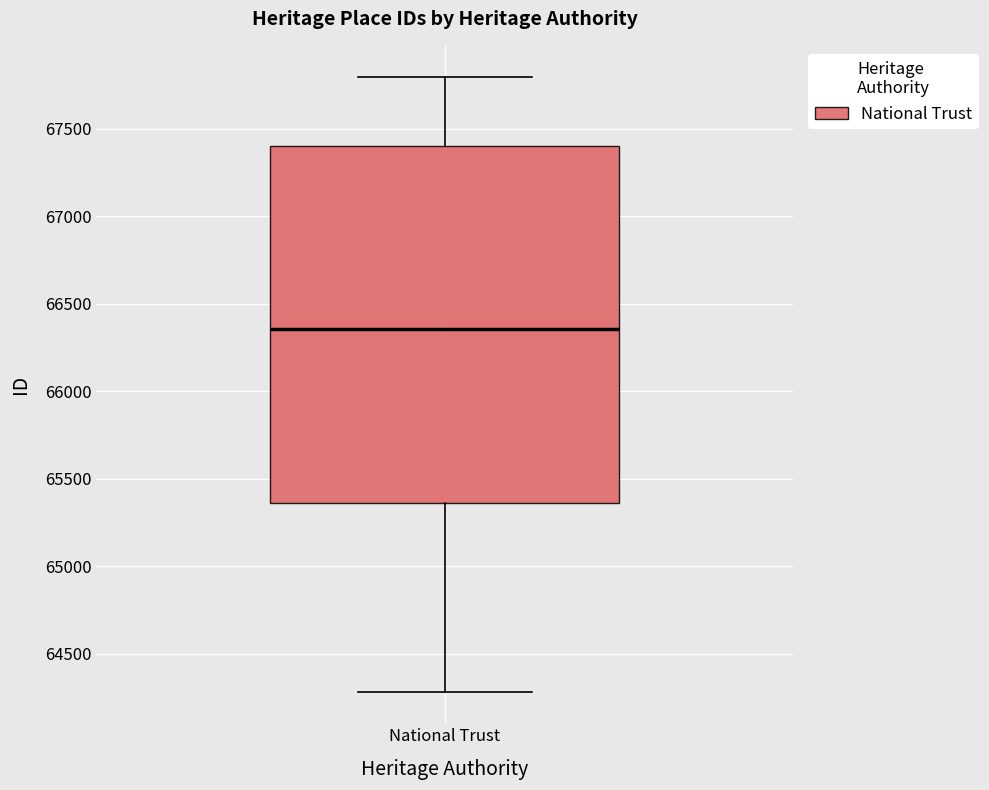

Transcribe this box plot: give where the median line is, the range the box spans, and where the two whiskers end, as read against the y-axis. The values are not printed on the chart, so give them approximately, as read against the axis.

median 66350, box 65350 to 67400, whiskers 64300 to 67800